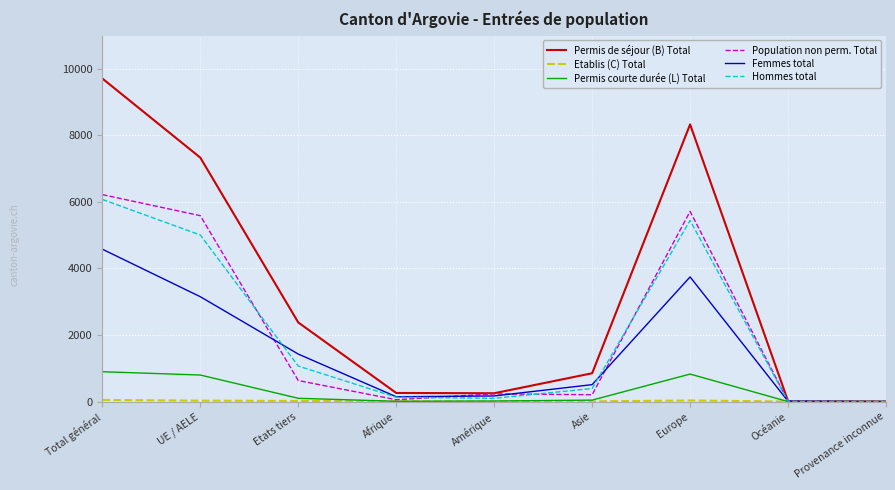

Count the number of data series in this chart.

6